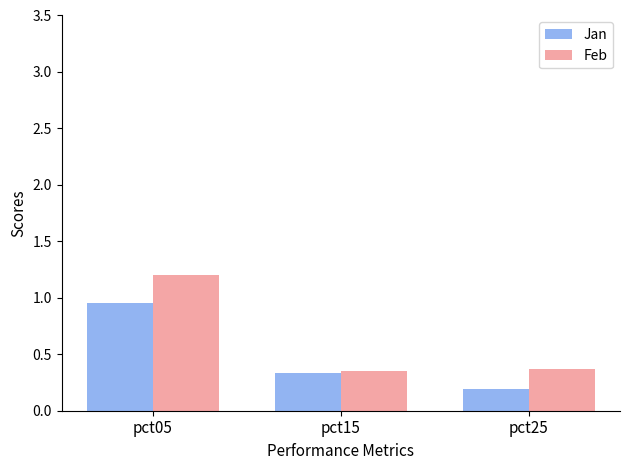

The Feb series shows 0.4 at pct15. True or false?

True